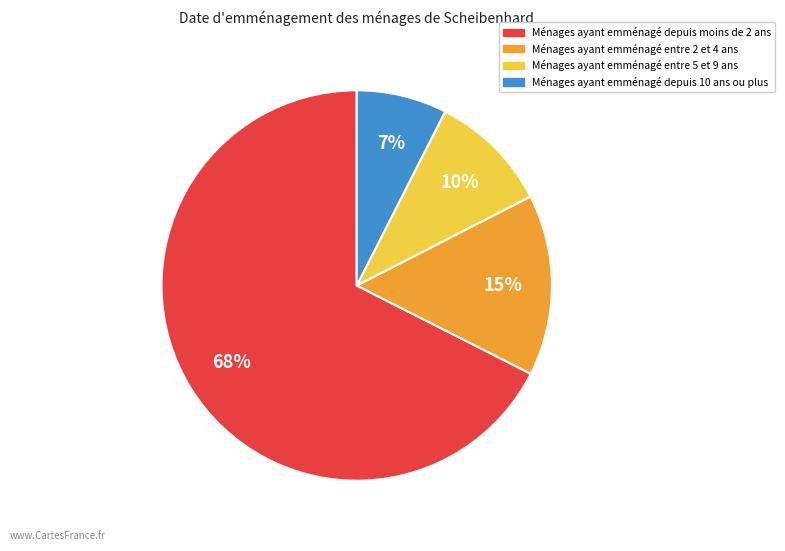

Is there any slice that represents more than half of the pie?

Yes